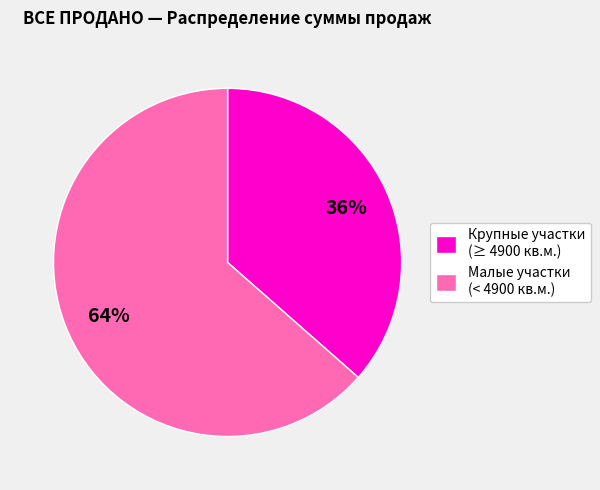

Rank the categories by value from highest to lowest.

Малые участки (< 4900 кв.м.), Крупные участки (≥ 4900 кв.м.)